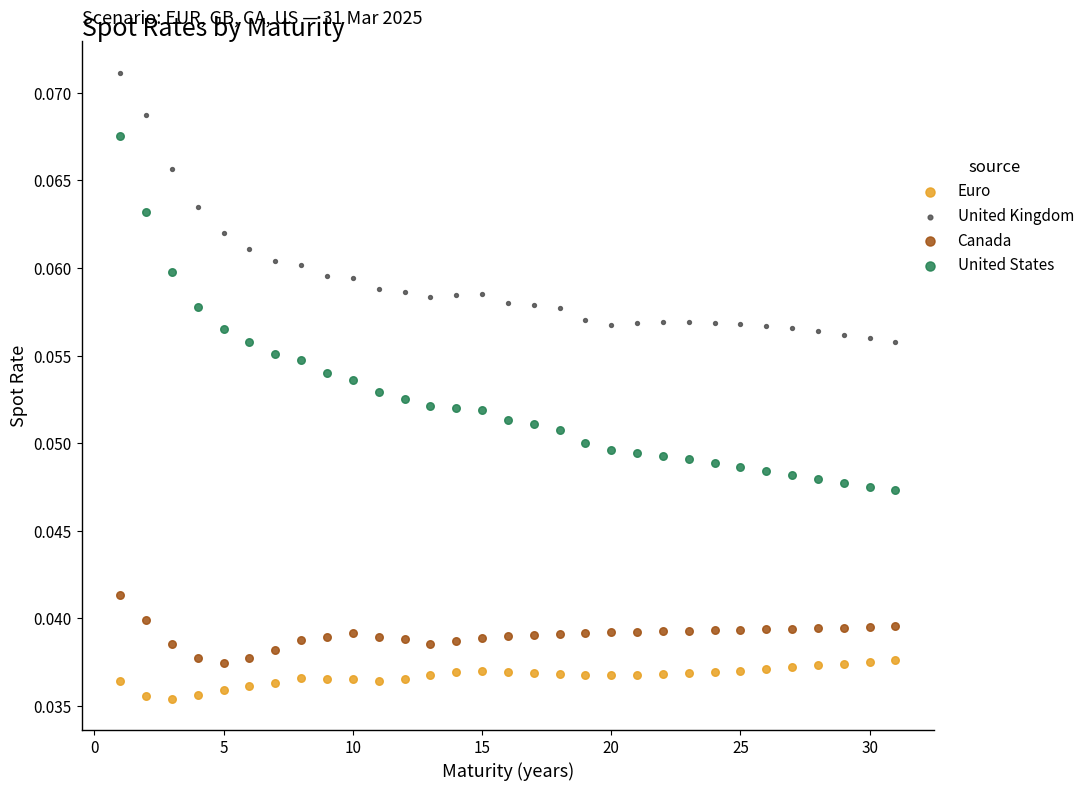

Across all data points, what is the range of X values (max minus min)?

30.0